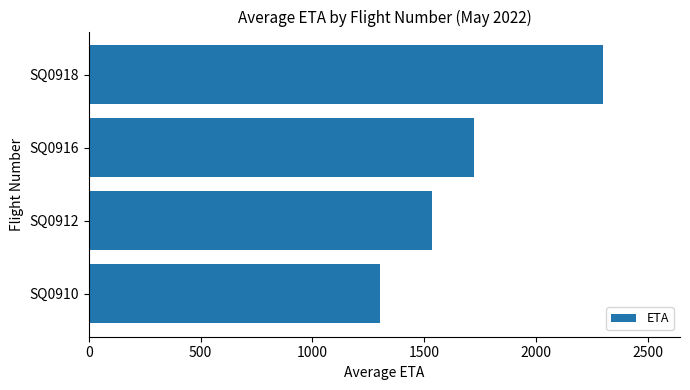

Rank the categories by value from lowest to highest.

SQ0910, SQ0912, SQ0916, SQ0918